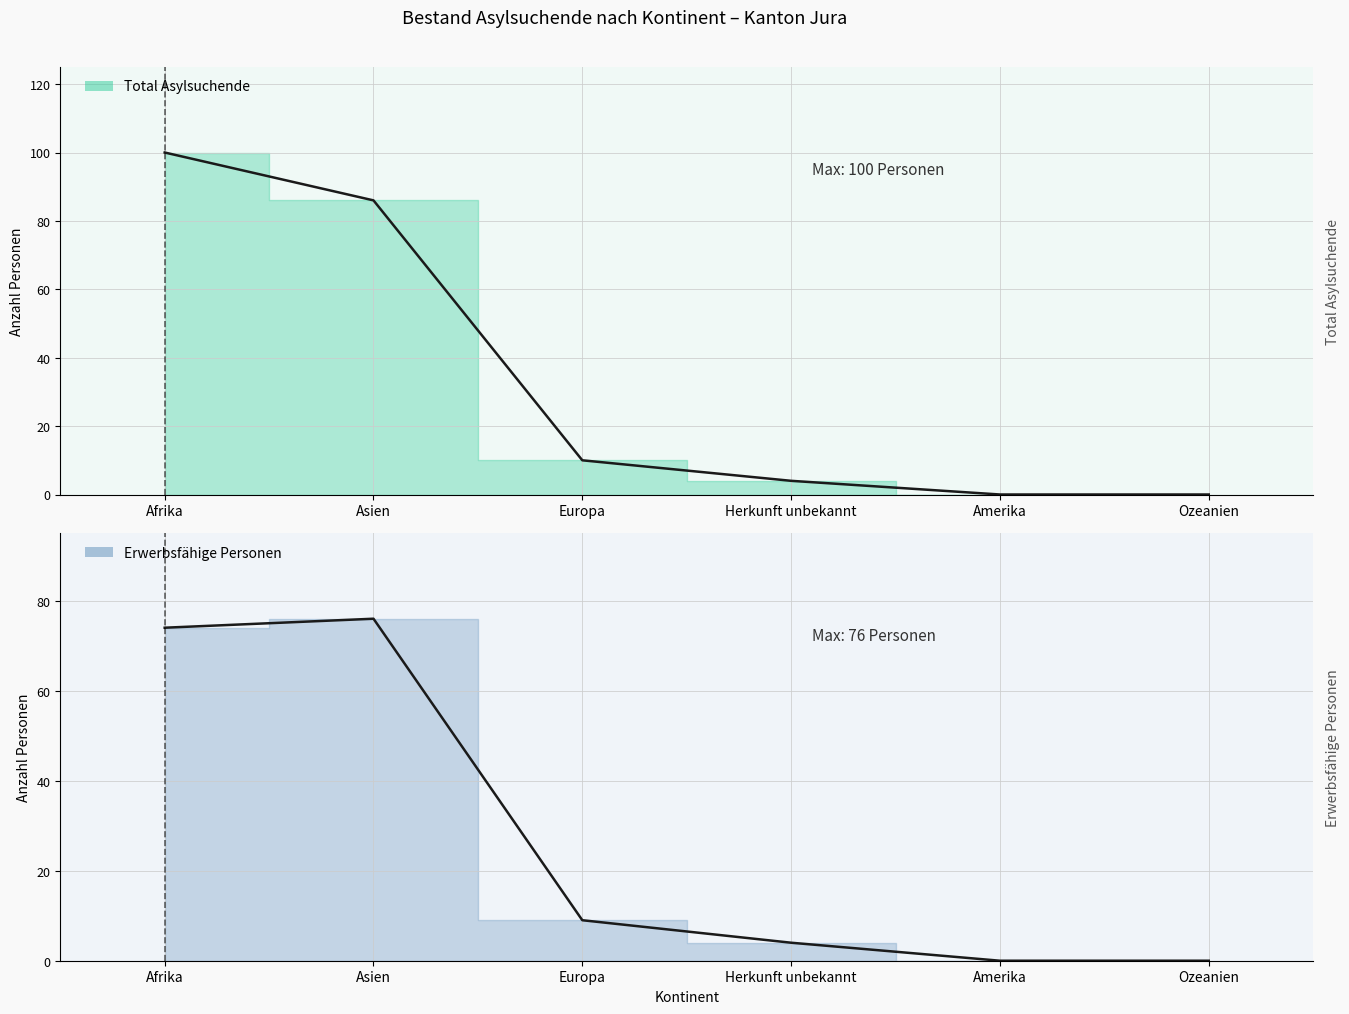

Does the chart display data point markers on the line(s)?

No